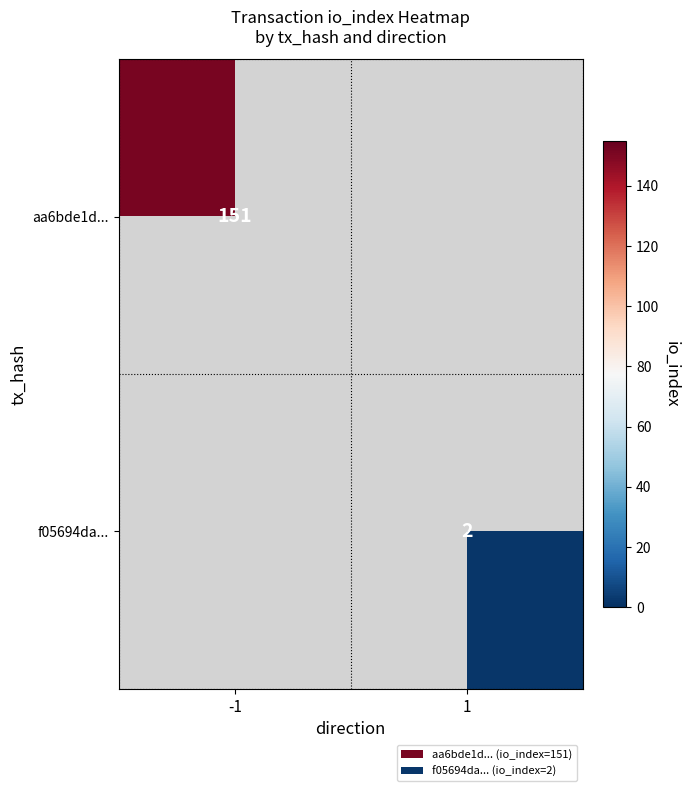

True or false: aa6bde1d... has a value of 151 at -1.

True